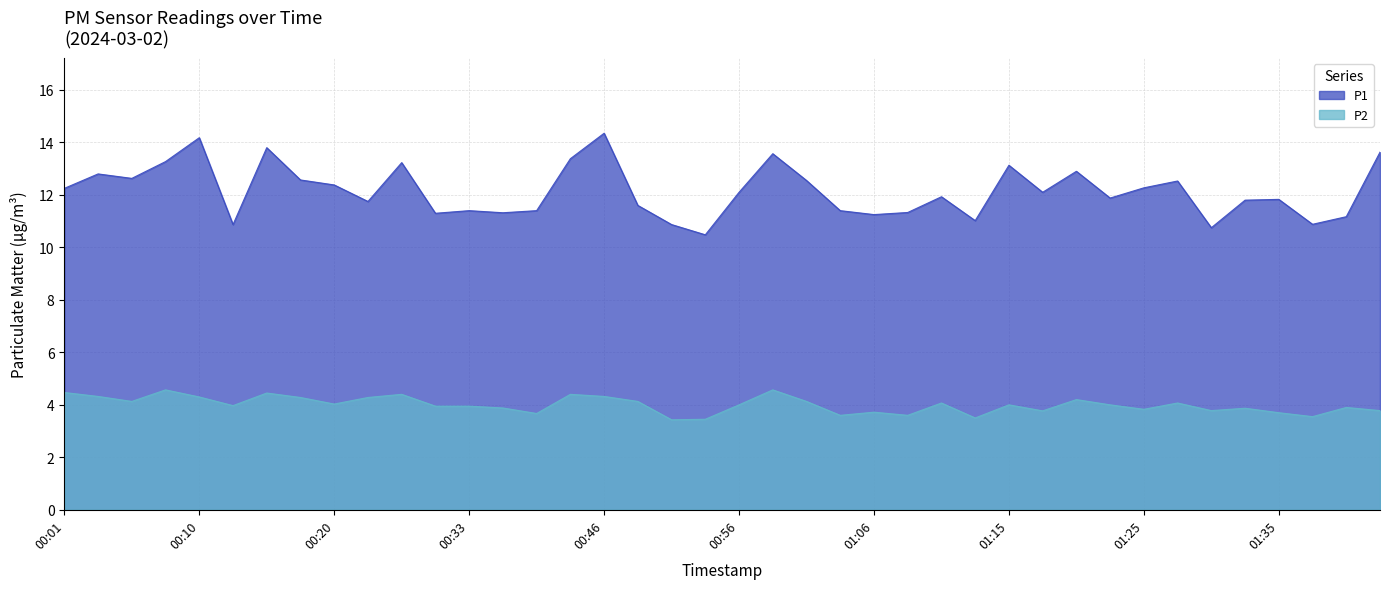

Which series changed the most between 00:15 and 00:33?

P1